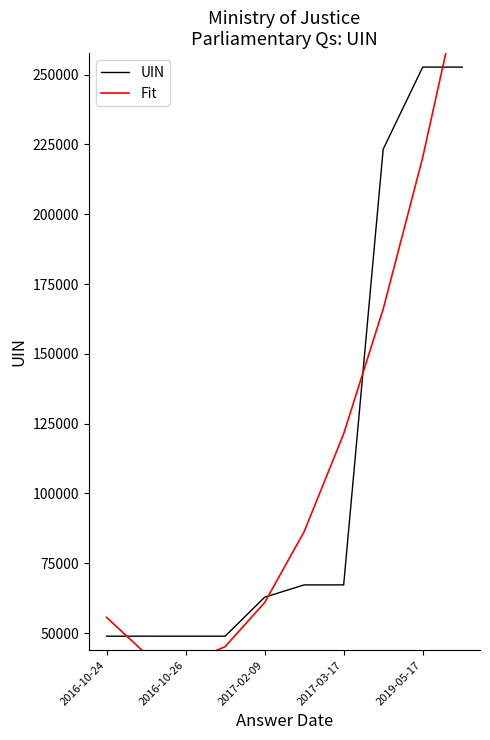

What is the minimum value for UIN?

48892